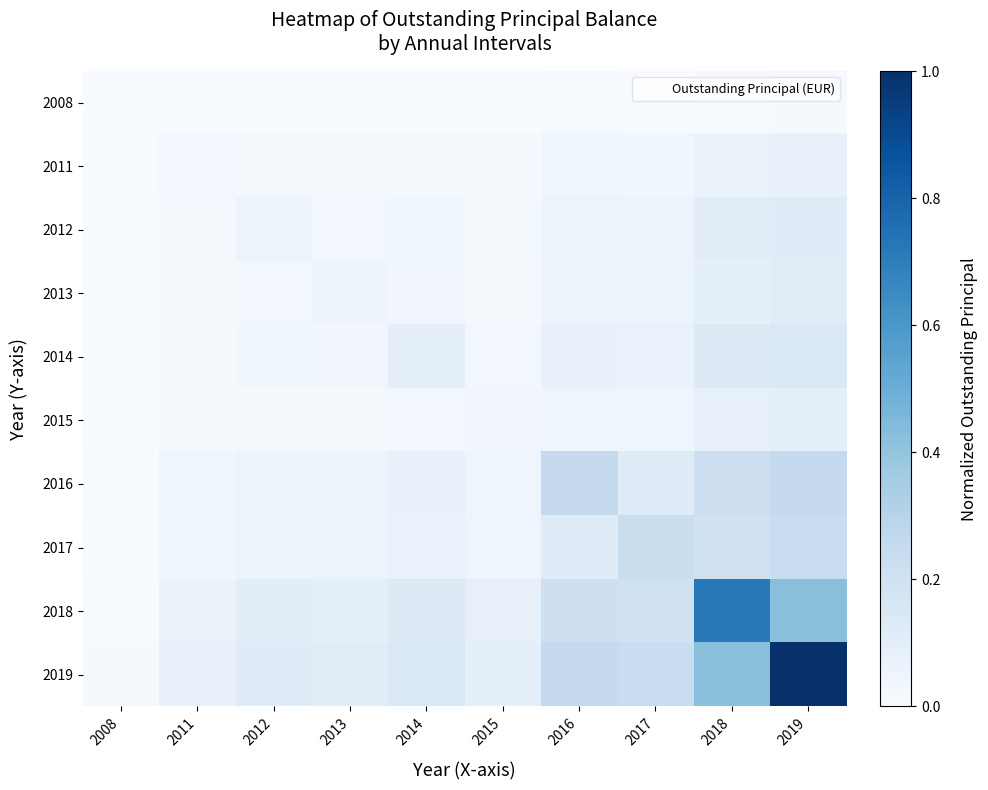

What is the difference between the highest and lowest values at 2014?

0.1